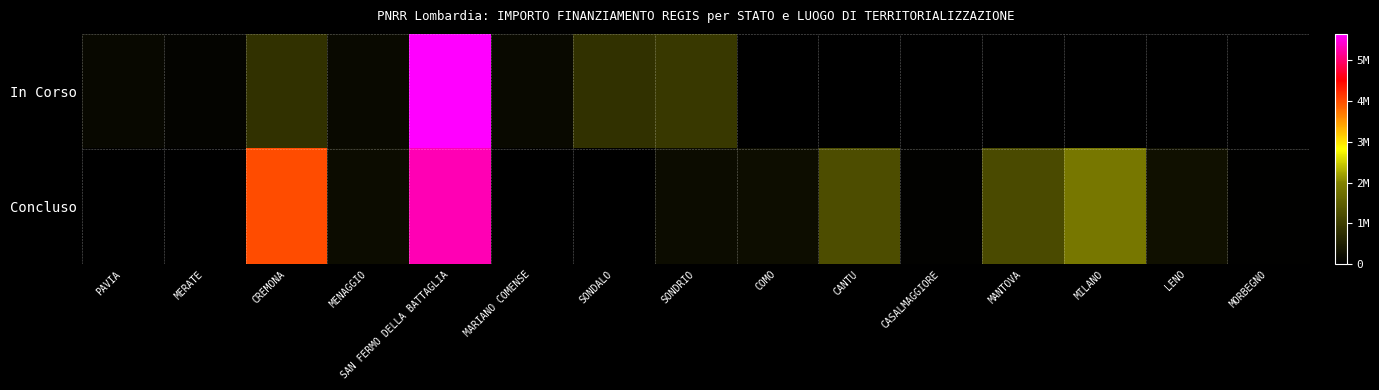

Reading left to right, transcribe all the data shown in this chart.

In Corso: PAVIA=149694.7	MERATE=75000.0	CREMONA=833874.0	MENAGGIO=165553.7	SAN FERMO DELLA BATTAGLIA=5642257.7	MARIANO COMENSE=165553.7	SONDALO=820318.0	SONDRIO=927163.6	COMO=0.0	CANTU=0.0	CASALMAGGIORE=0.0	MANTOVA=0.0	MILANO=0.0	LENO=0.0	MORBEGNO=0.0
Concluso: PAVIA=0.0	MERATE=0.0	CREMONA=4000726.9	MENAGGIO=212514.4	SAN FERMO DELLA BATTAGLIA=5303086.2	MARIANO COMENSE=0.0	SONDALO=0.0	SONDRIO=198433.0	COMO=238753.7	CANTU=1242450.0	CASALMAGGIORE=57564.0	MANTOVA=1206048.8	MILANO=1866366.7	LENO=269021.9	MORBEGNO=26461.8